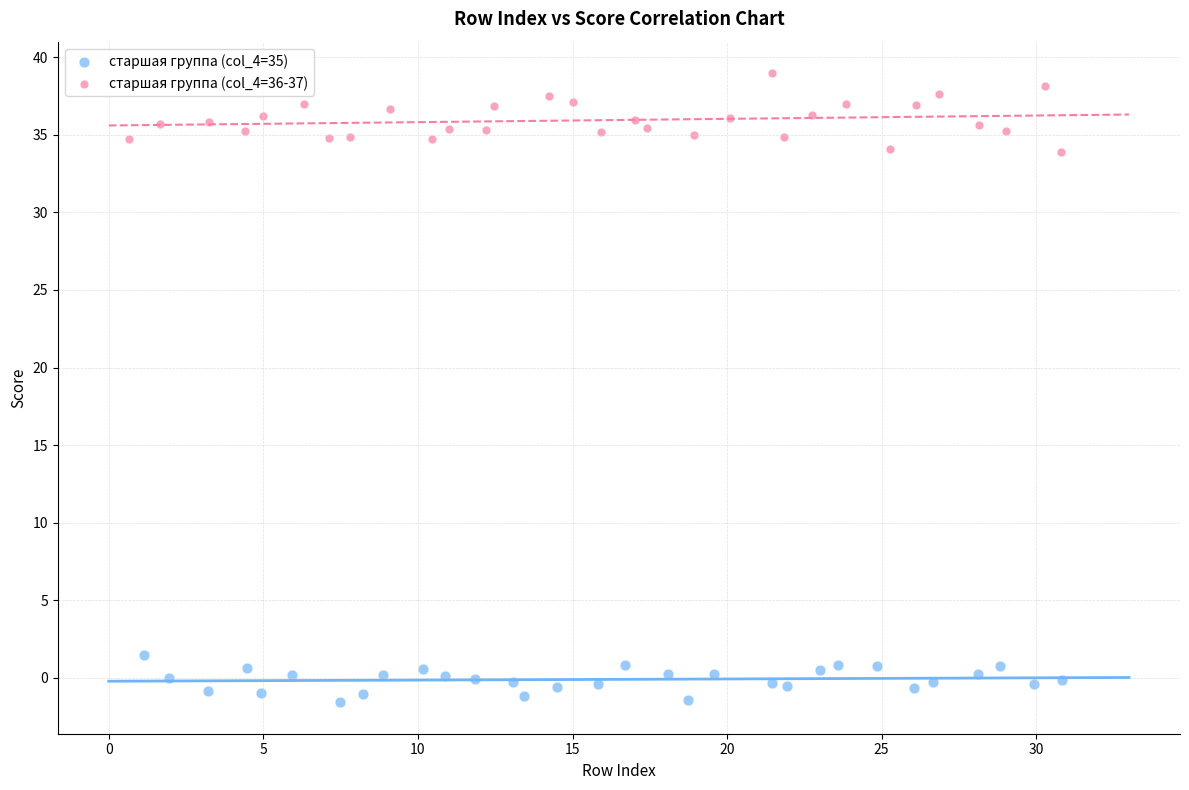

What are all the series names shown in the legend?

старшая группа (col_4=35), старшая группа (col_4=36-37)